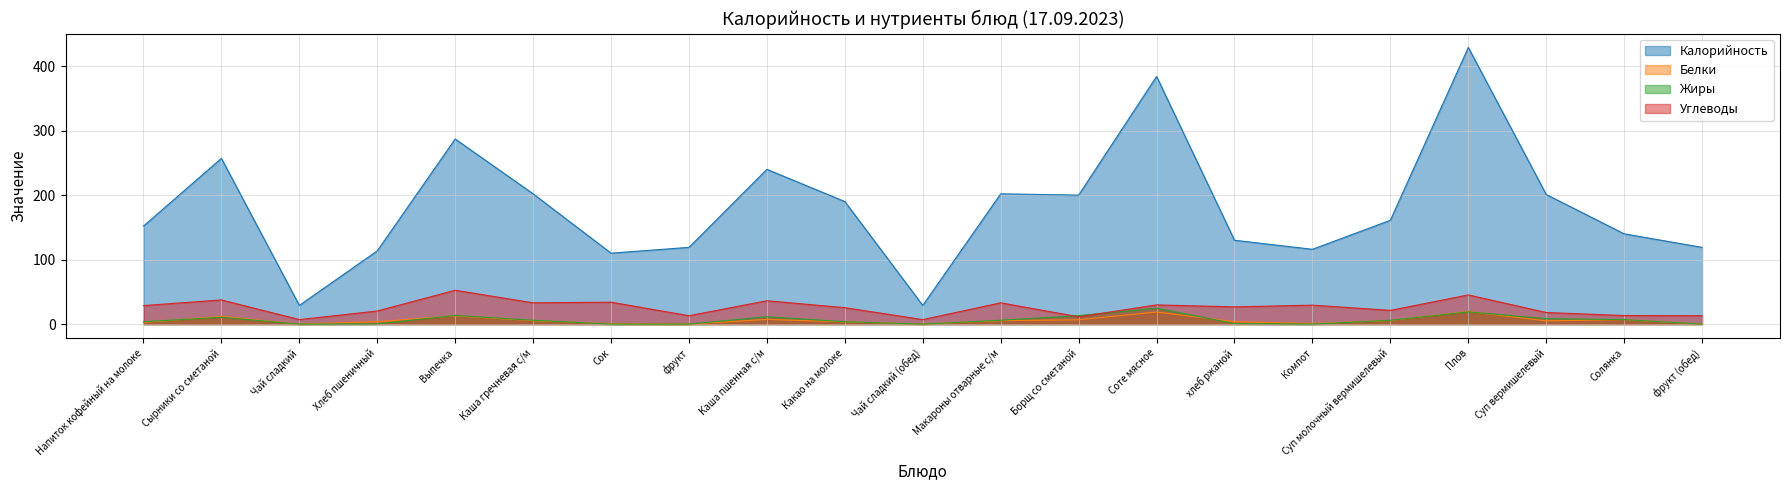

At how many categories does at least one series exceed 222?

5